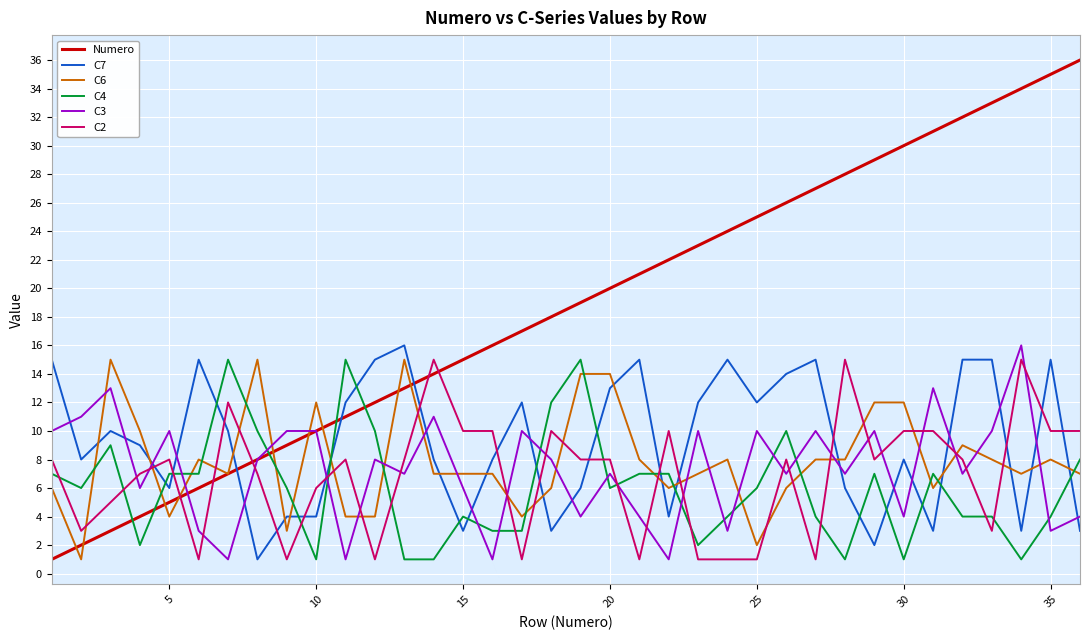

Which series has the widest spread of values?

Numero